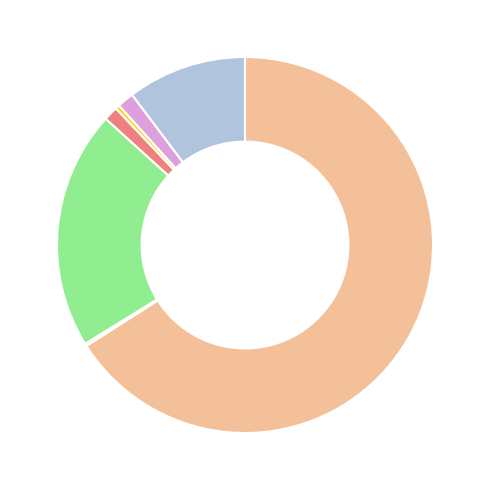

Is there any slice that represents more than half of the pie?

Yes